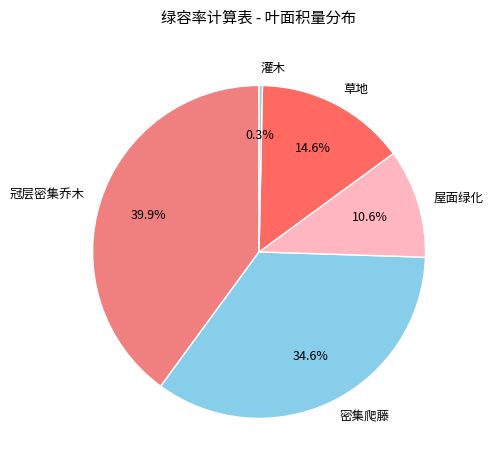

What percentage is NOT represented by 冠层密集乔木?

60.1%